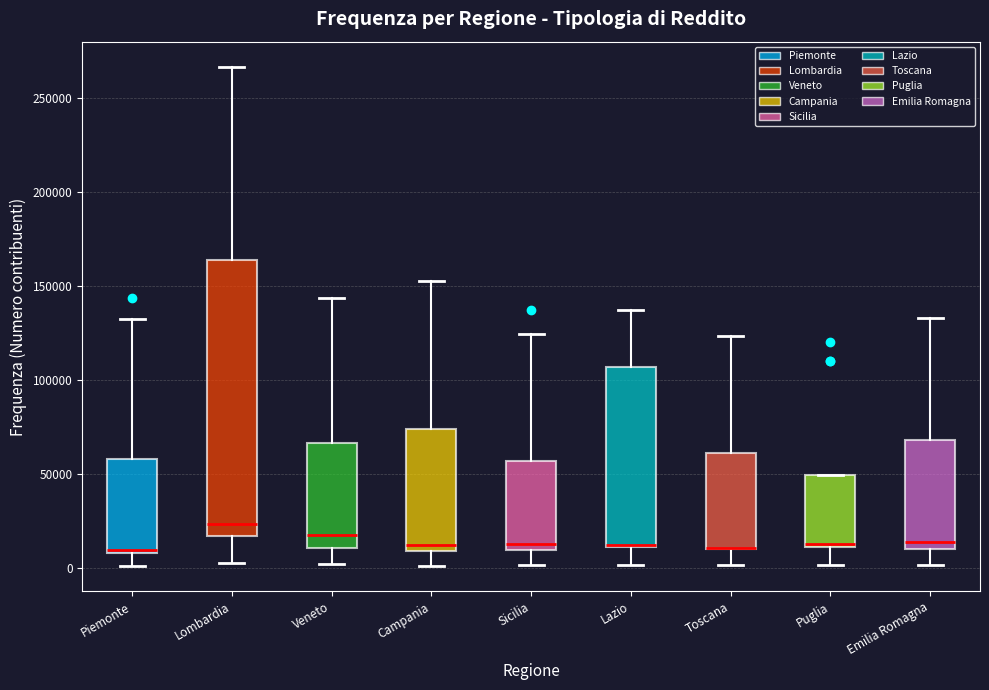

Reading left to right, read every box against the y-axis: the position of its median line, the range the box covers, and the ends of its whiskers. The values are not printed on the chart, so give them approximately, as read against the axis.

Piemonte: median 10000 (just above the box's lower edge), box 10000 to 60000, whiskers 0 to 130000
Lombardia: median 25000, box 15000 to 165000, whiskers 5000 to 265000
Veneto: median 20000, box 10000 to 65000, whiskers 0 to 145000
Campania: median 10000 (just above the box's lower edge), box 10000 to 75000, whiskers 0 to 150000
Sicilia: median 15000, box 10000 to 55000, whiskers 0 to 125000
Lazio: median 10000, box 10000 to 105000, whiskers 0 to 135000
Toscana: median 10000 (drawn on the box's lower edge), box 10000 to 60000, whiskers 0 to 125000
Puglia: median 15000, box 10000 to 50000, whiskers 0 to 50000
Emilia Romagna: median 15000, box 10000 to 70000, whiskers 0 to 135000